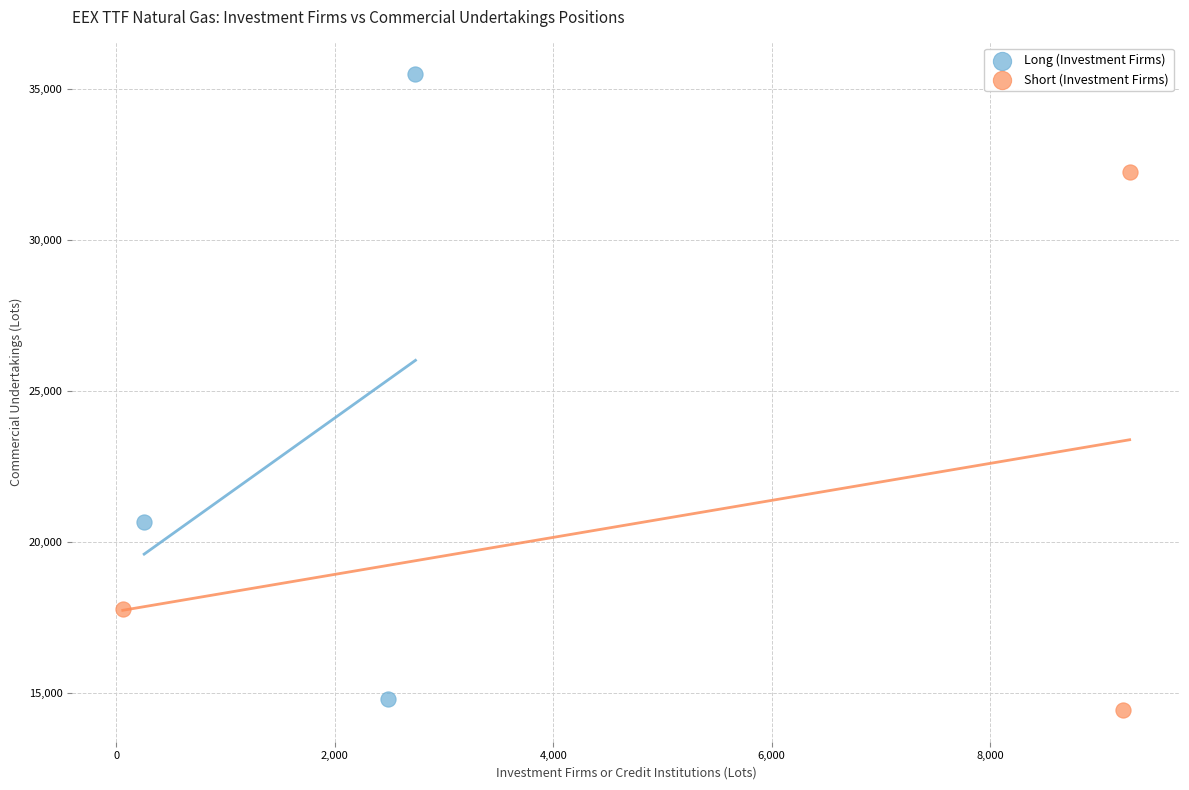

Which series reaches the minimum Y coordinate?

Short (Investment Firms)